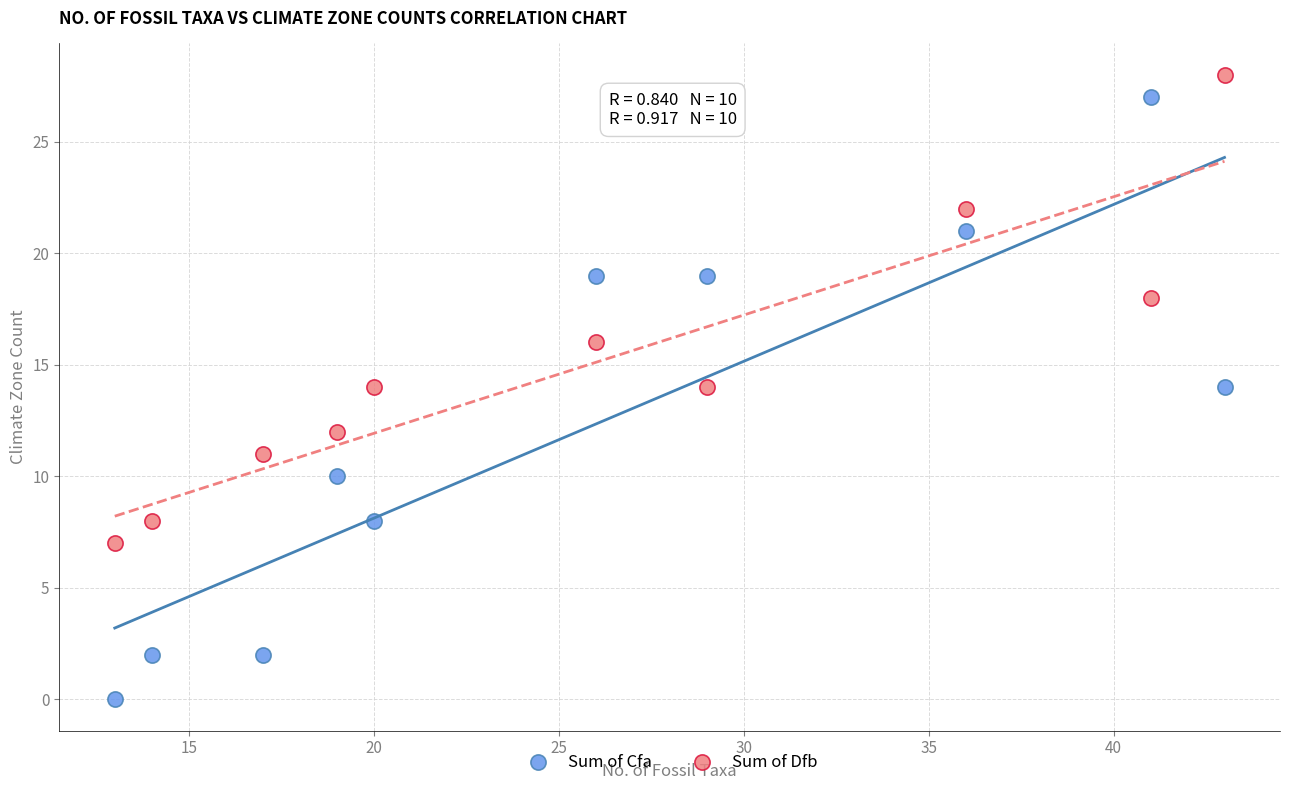

Which series reaches the maximum Y coordinate?

Sum of Dfb